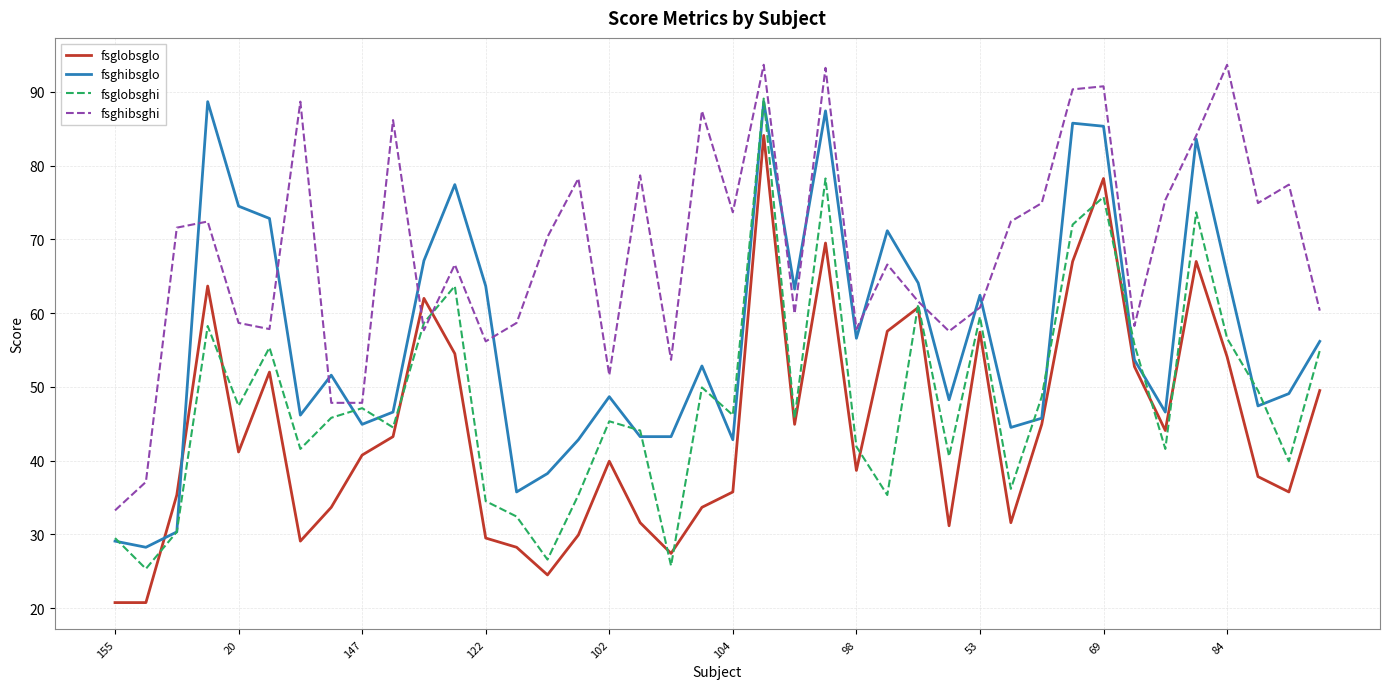

How many lines are shown in the chart?

4